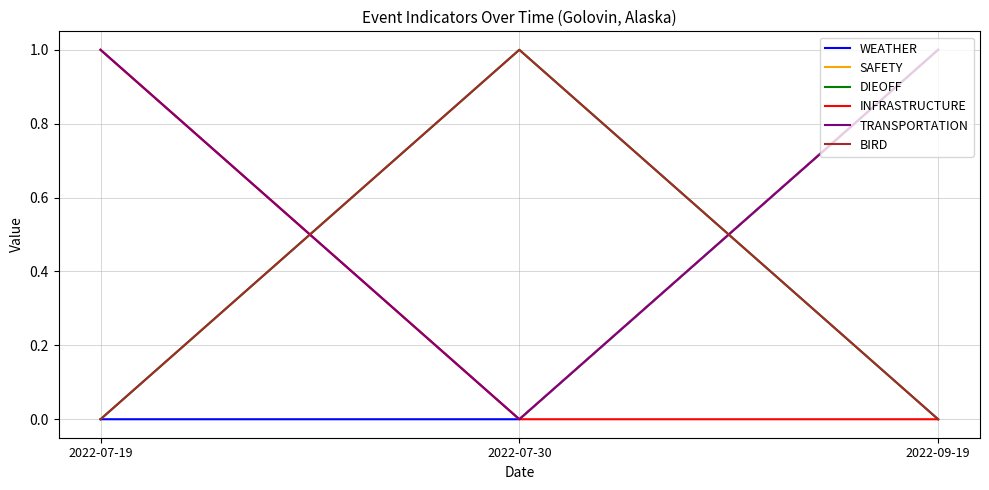

The SAFETY series shows 1 at 2022-07-19. True or false?

True